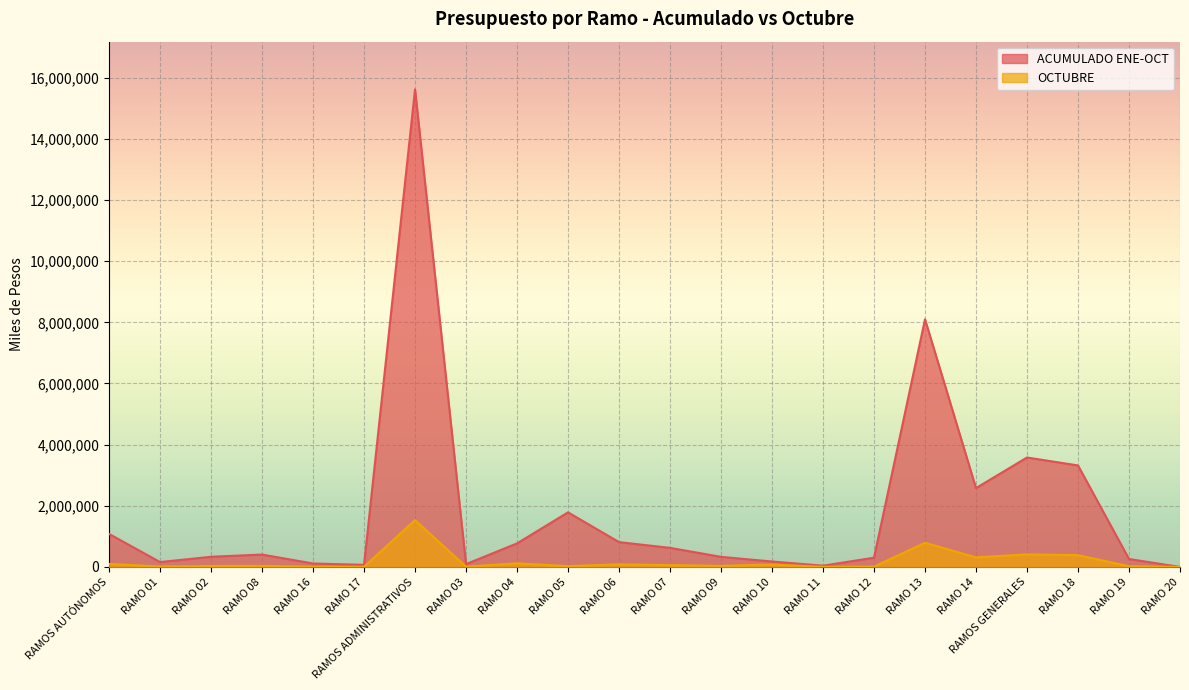

In ACUMULADO ENE-OCT, how many points are higher than both neighbors (excluding endpoints)?

5